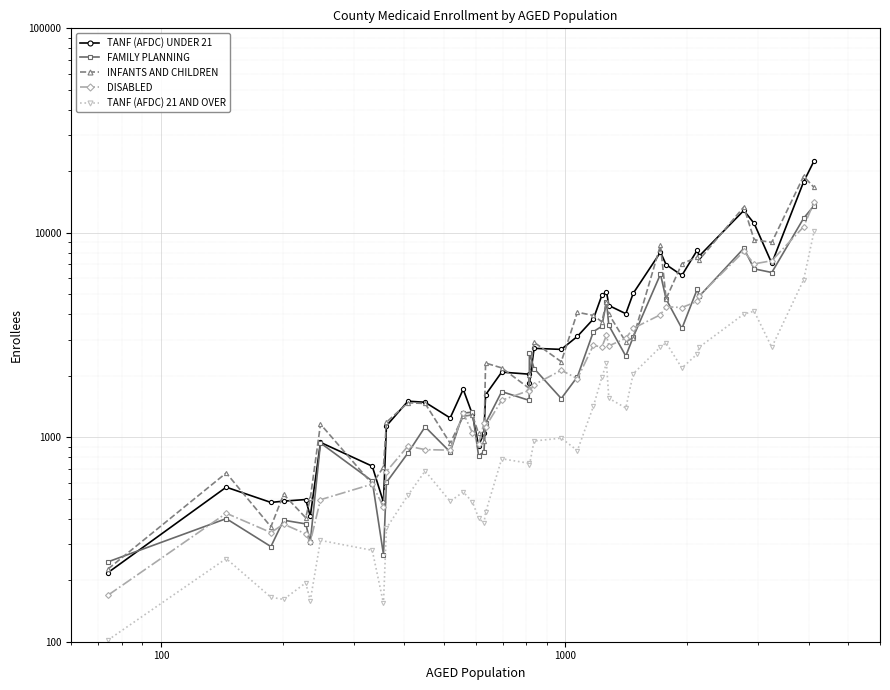

True or false: TANF (AFDC) 21 AND OVER and TANF (AFDC) UNDER 21 intersect in this chart.

False